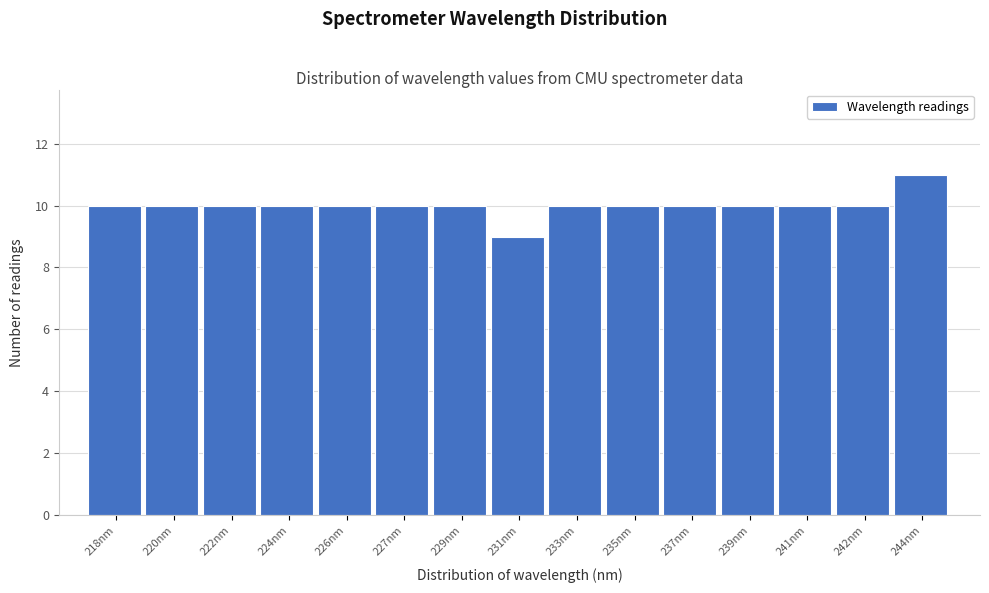

Reading right to left, extract all data points from this chart.

11	10	10	10	10	10	10	9	10	10	10	10	10	10	10